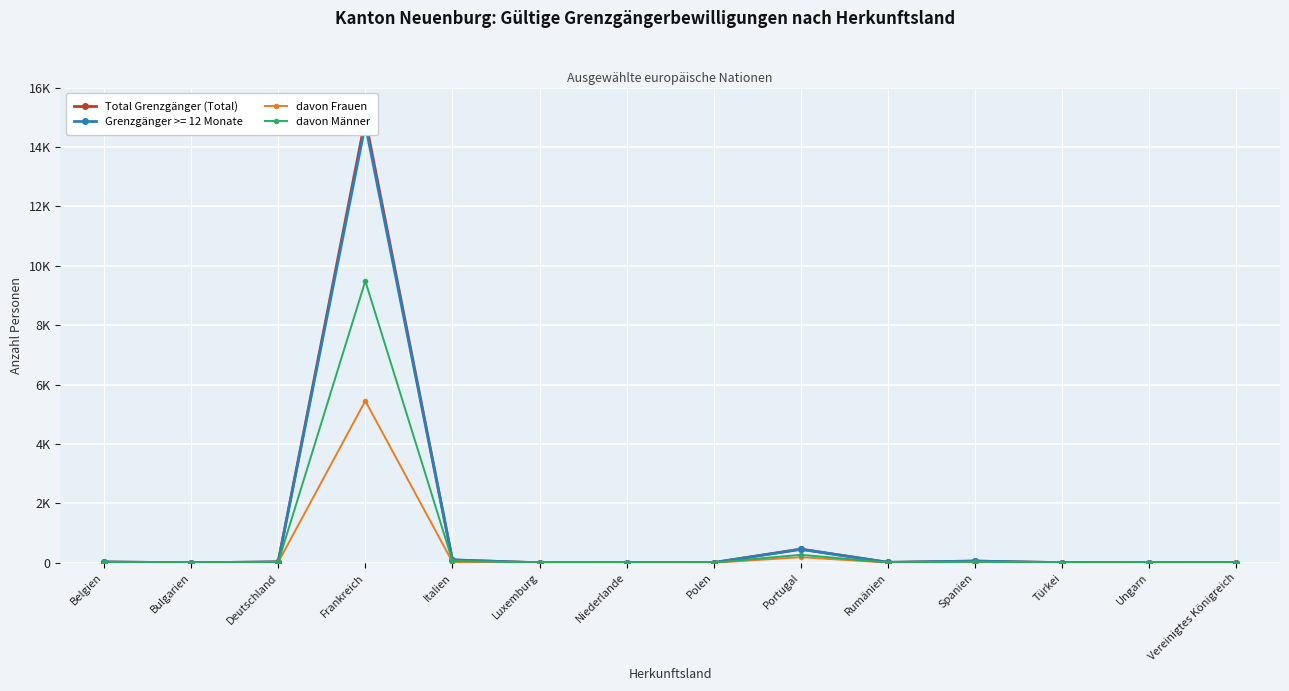

What is the sum of the Total Grenzgänger (Total) values at Türkei and Frankreich?

14945